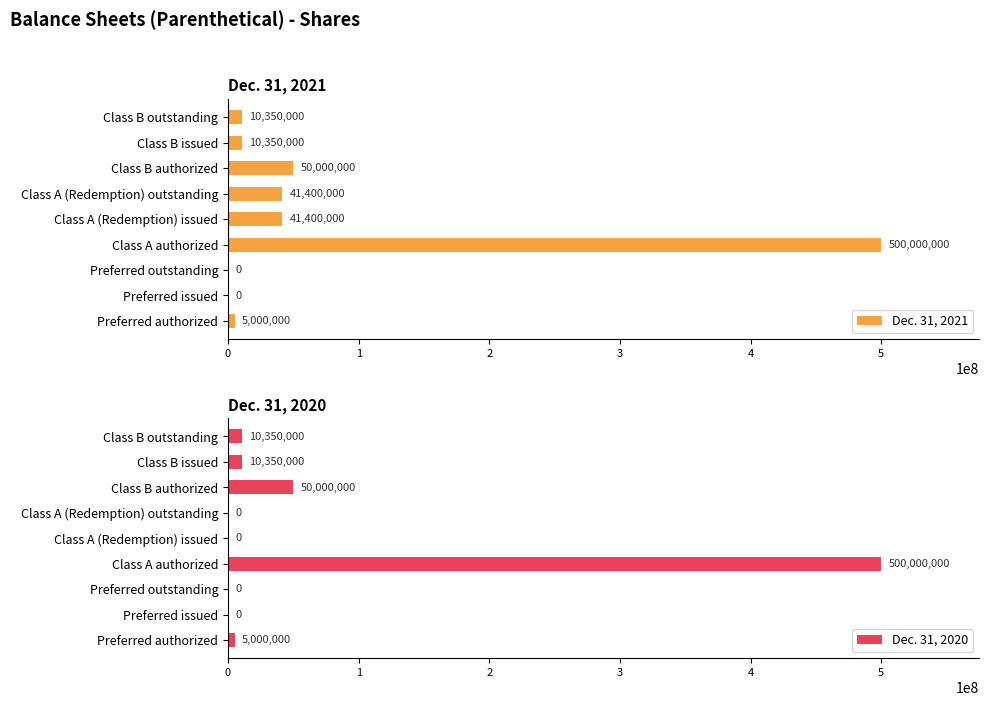

What is the sum of the Dec. 31, 2020 values at Class B outstanding and Class B issued?

20700000